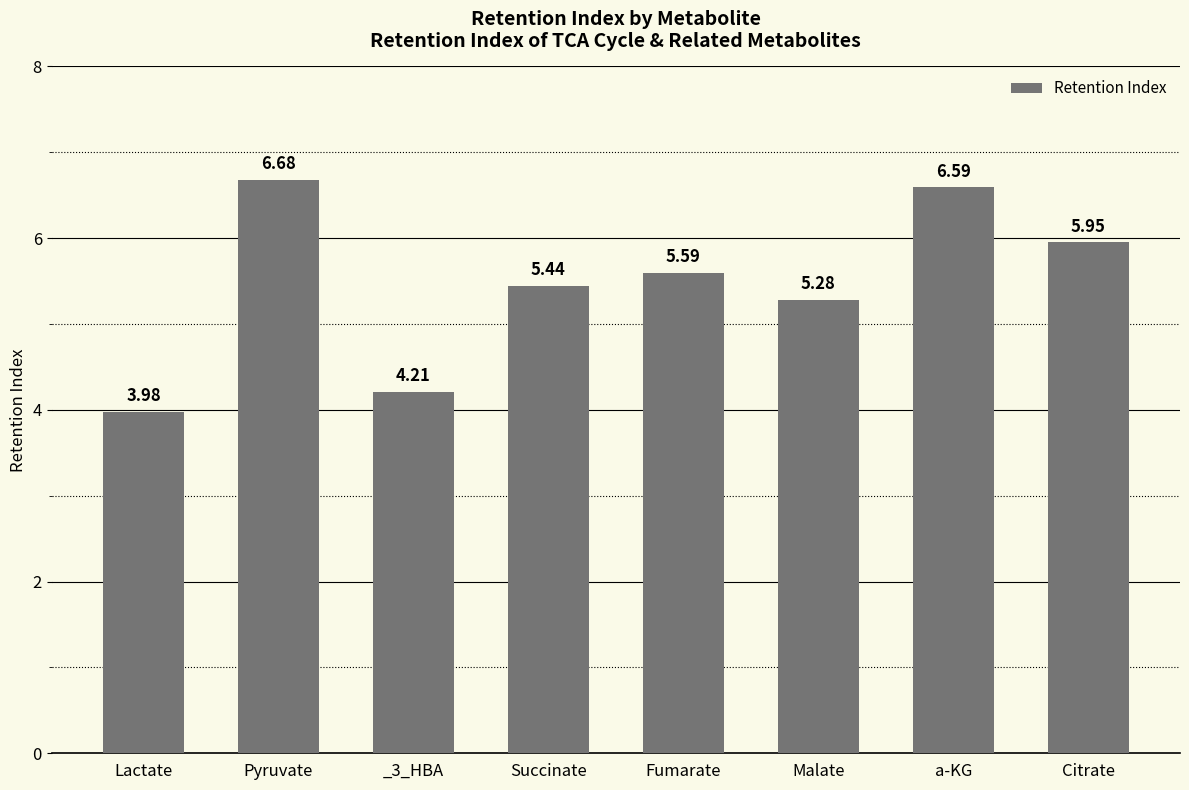

Are the bars horizontal?

No